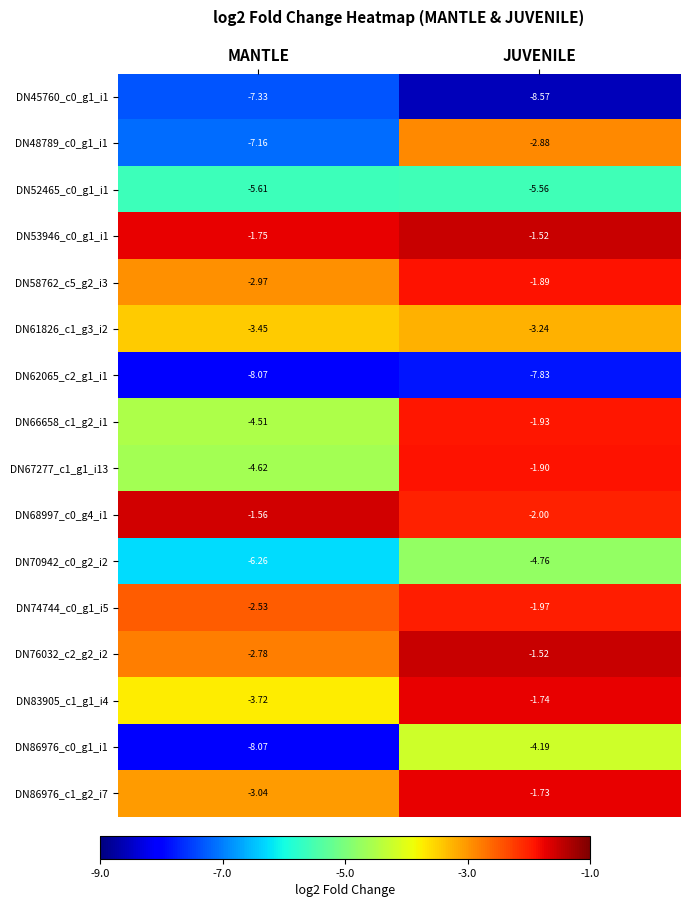

What is the total value across all series at JUVENILE?

-53.2